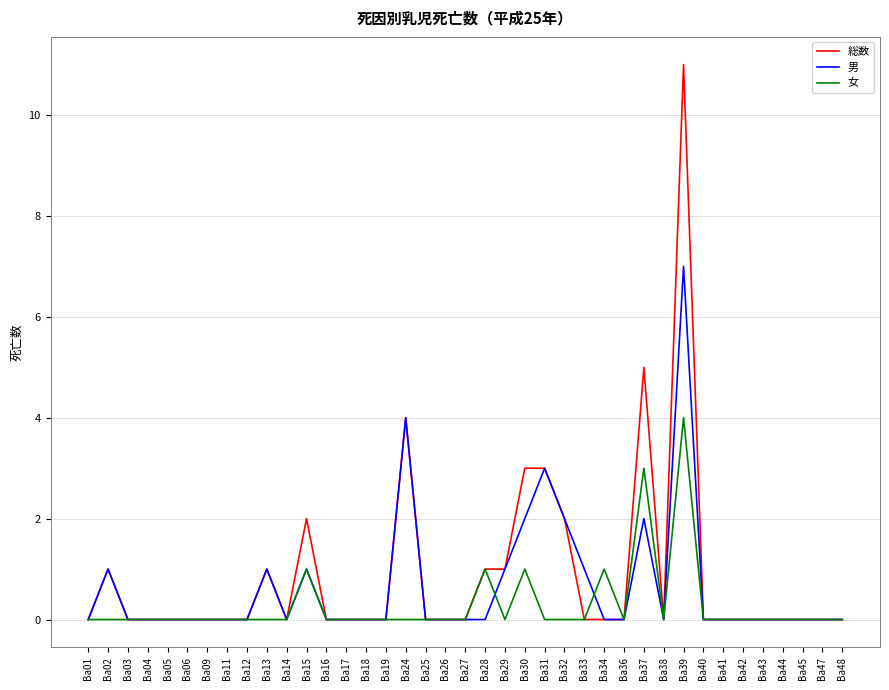

Where is 総数 nearest to the value 5?

Ba37